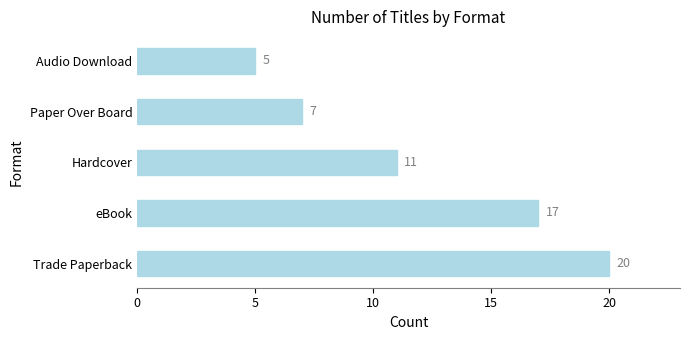

Are the bars horizontal?

Yes